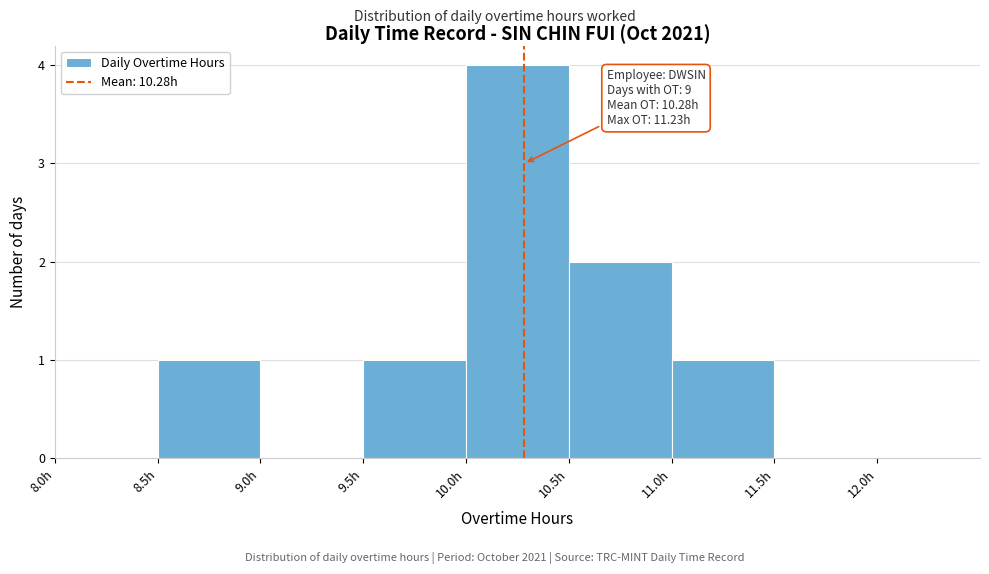

Over which range of the x-axis is the bar tallest?

10.0 to 10.5